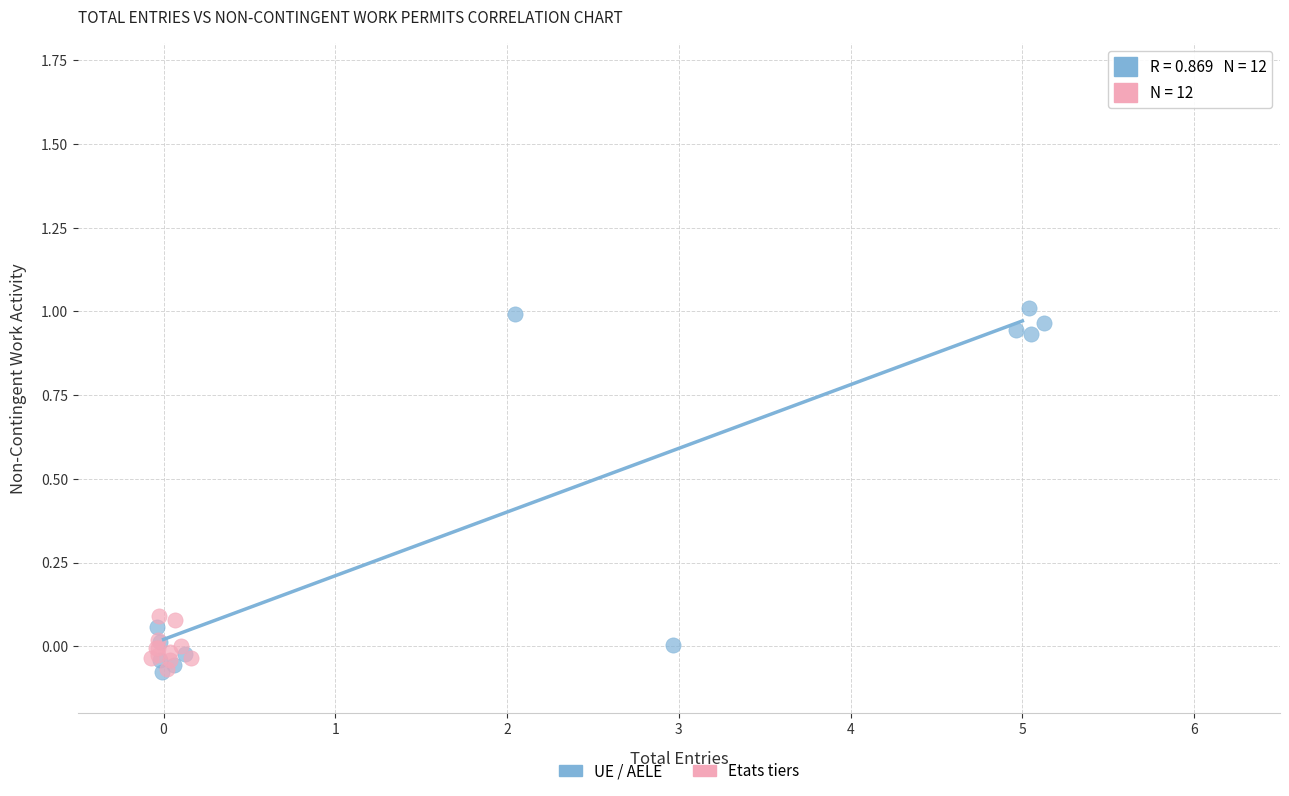

What are all the series names shown in the legend?

UE / AELE, Etats tiers